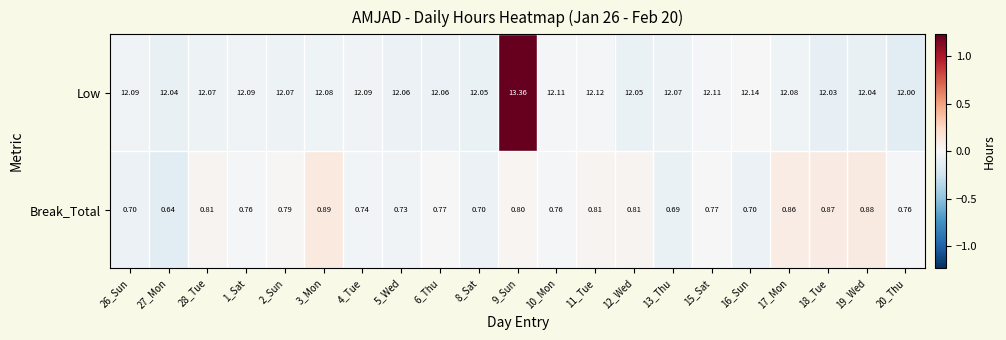

Which series has the largest total across all categories?

Low